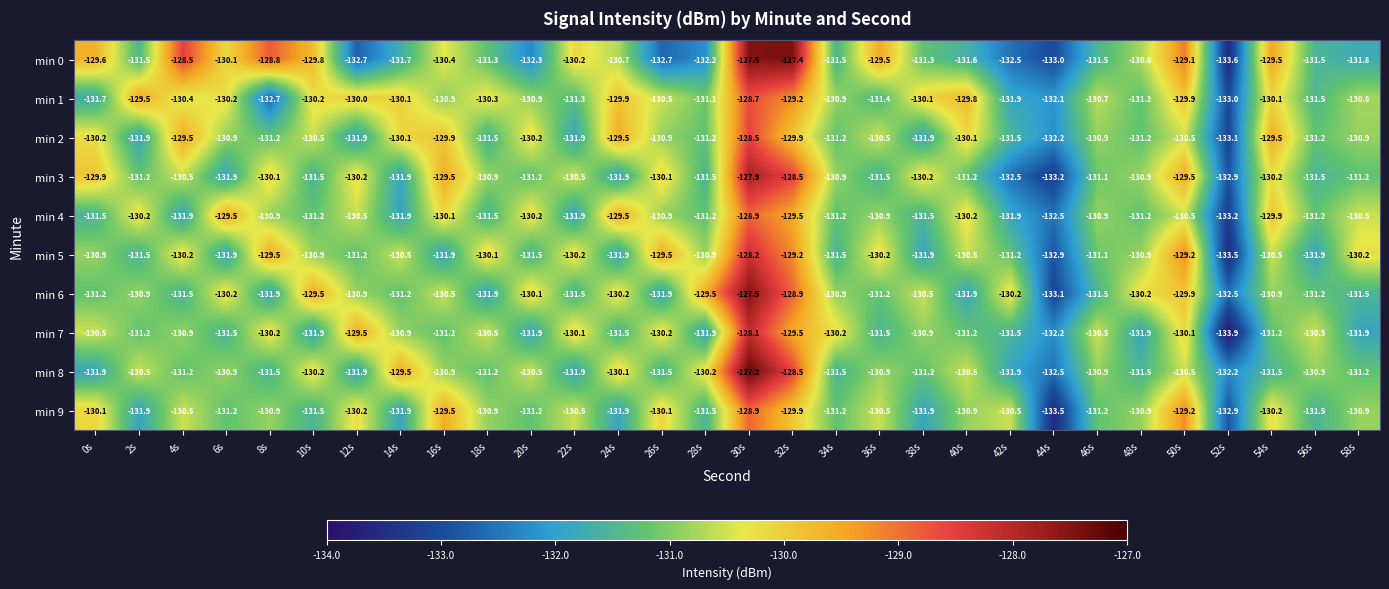

What is the difference between the highest and lowest values at 46s?

1.0